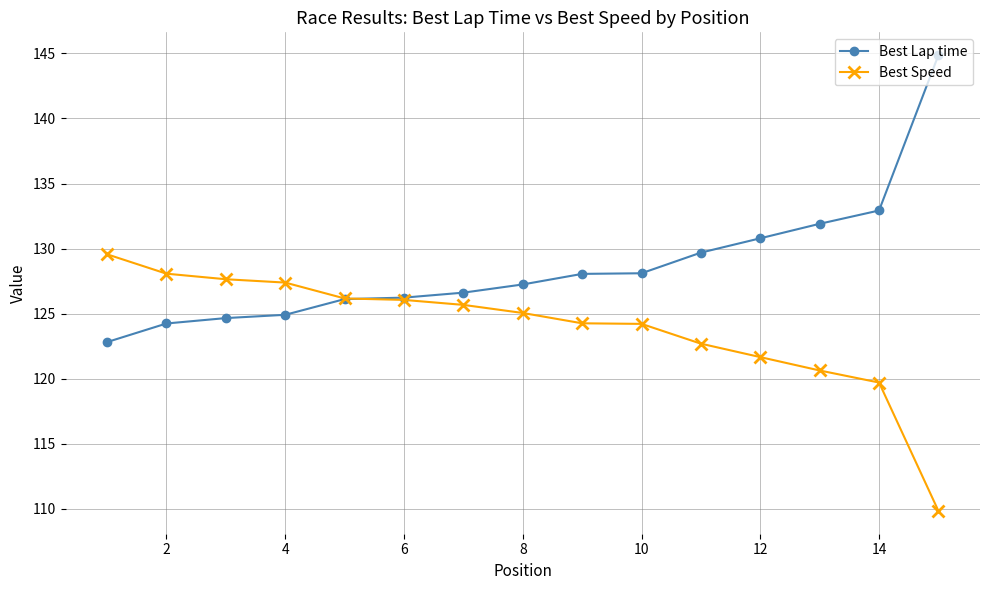

What is the minimum value for Best Speed?

109.8